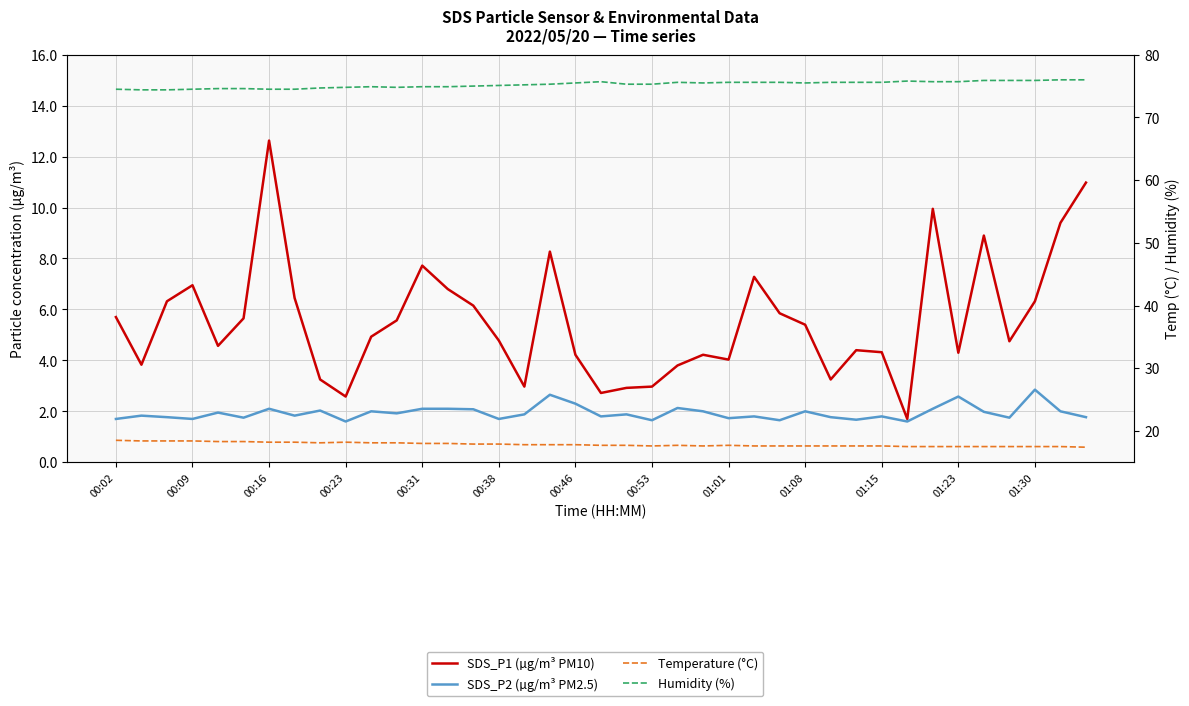

What is the sum of all Humidity (%) values?

2934.5